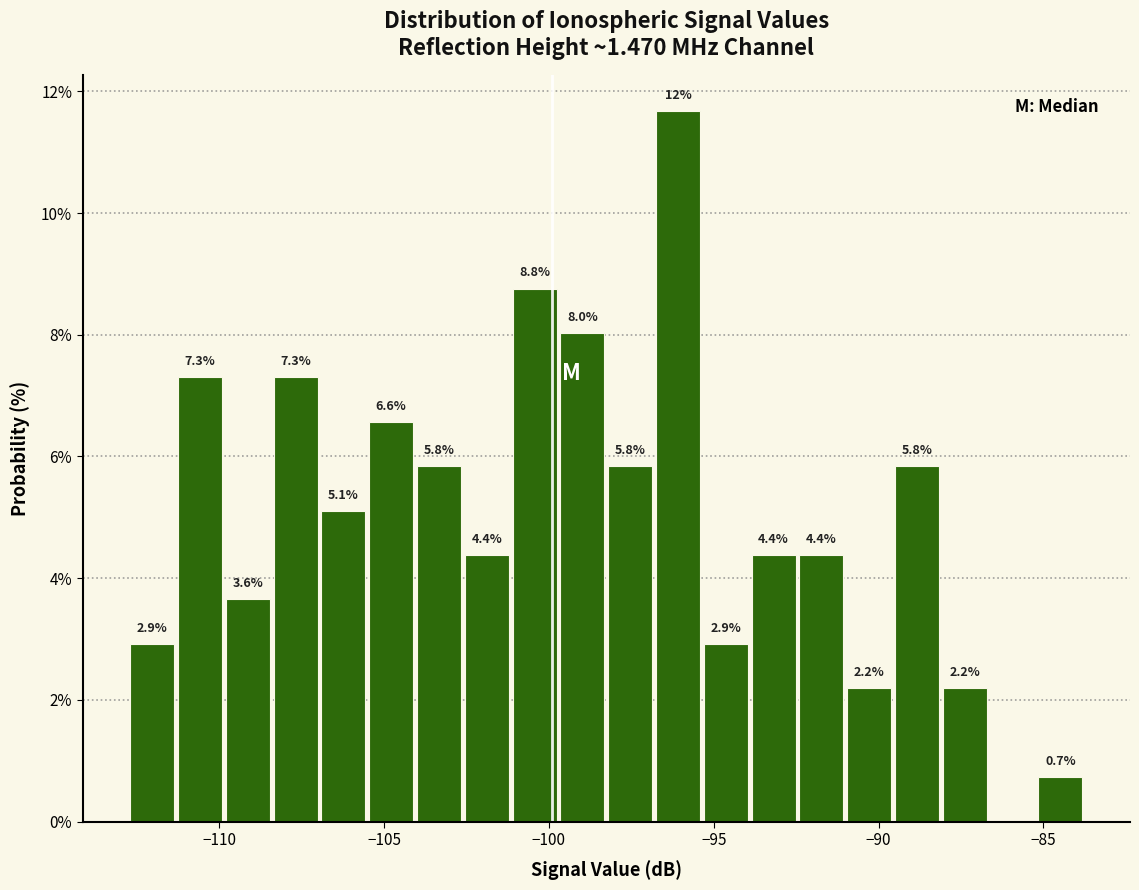

Read against the x-axis, roughly where is the centre of the tallest bar?

-96.0